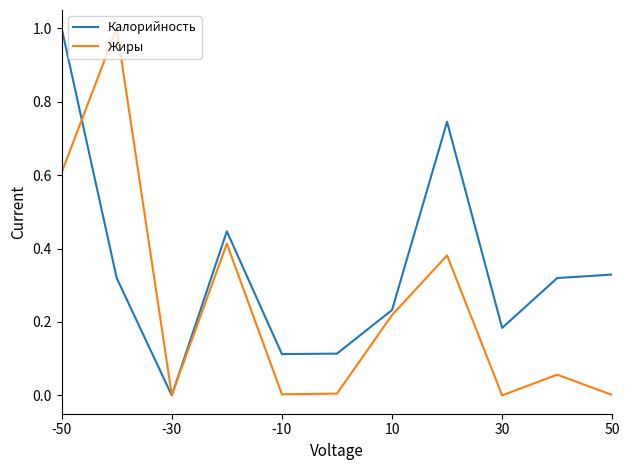

Which series has the largest total across all categories?

Калорийность